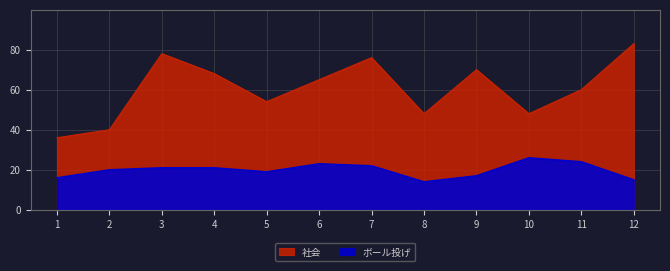

Reading left to right, extract all data points from this chart.

社会: 36	40	78	68	54	65	76	48	70	48	60	83
ボール投げ: 16	20	21	21	19	23	22	14	17	26	24	15